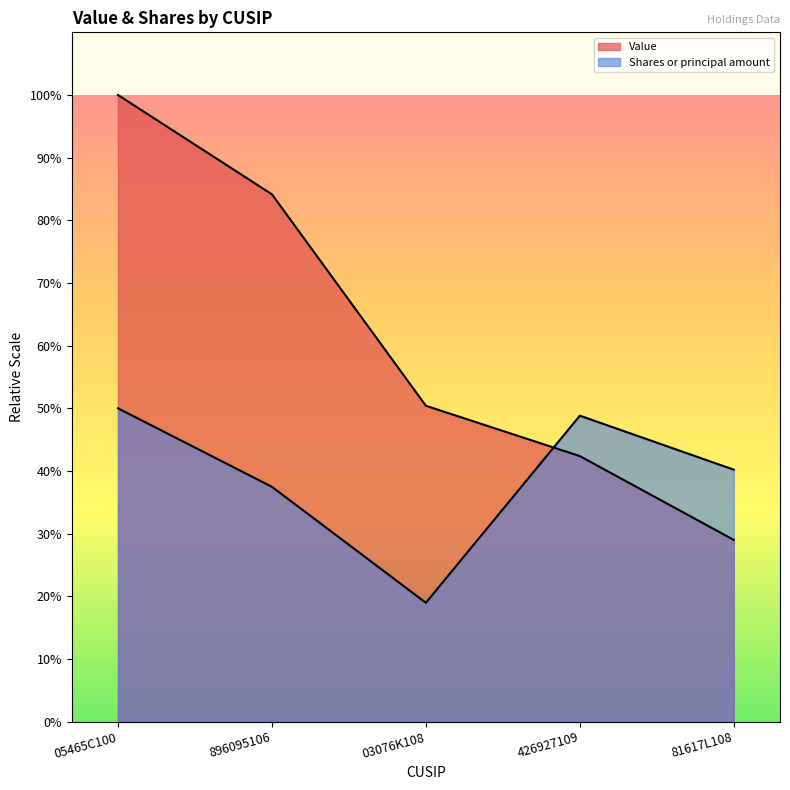

Count the number of data series in this chart.

2